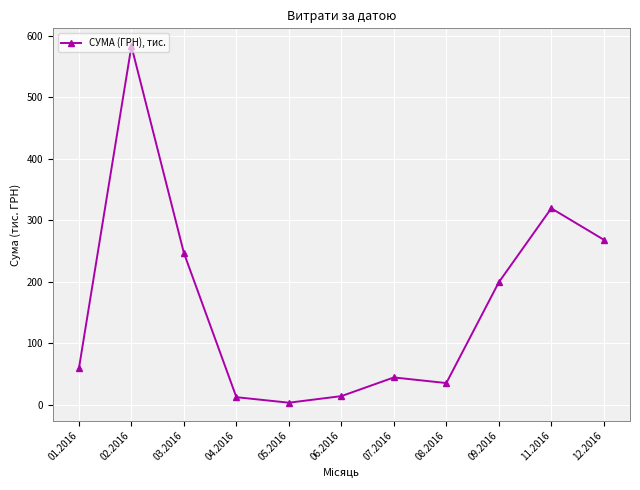

Between 07.2016 and 03.2016, which is larger?

03.2016